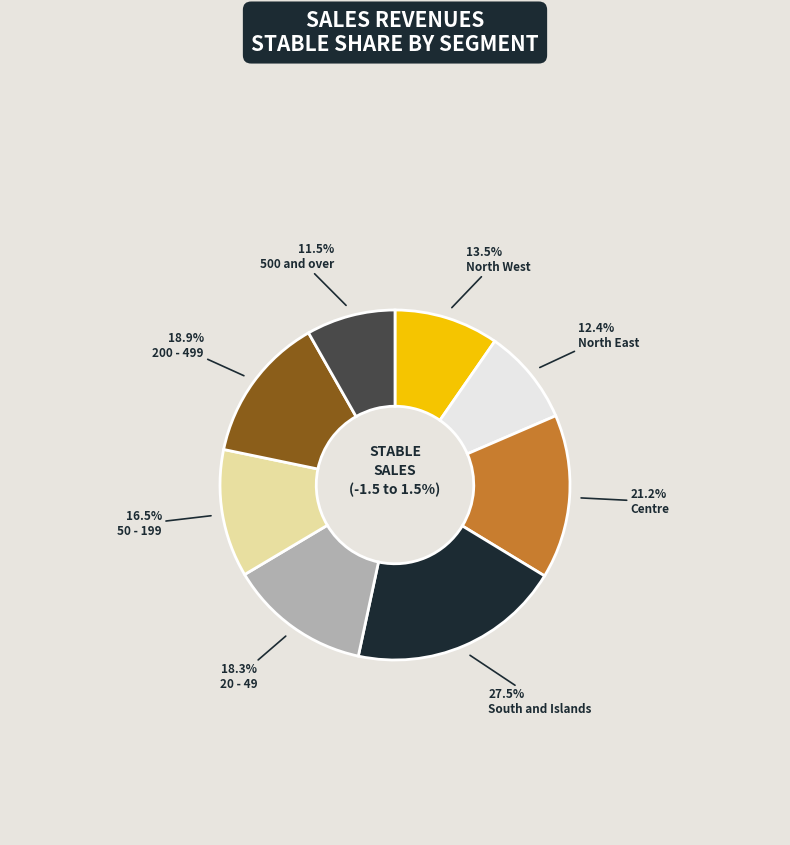

How much of the chart is everything except North East?

91.1%